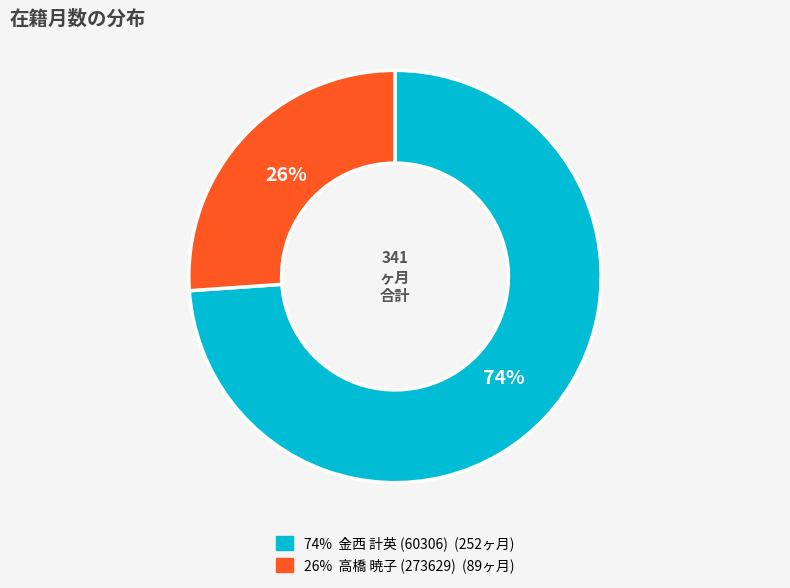

To the nearest percent, what is the average slice percentage?

50%